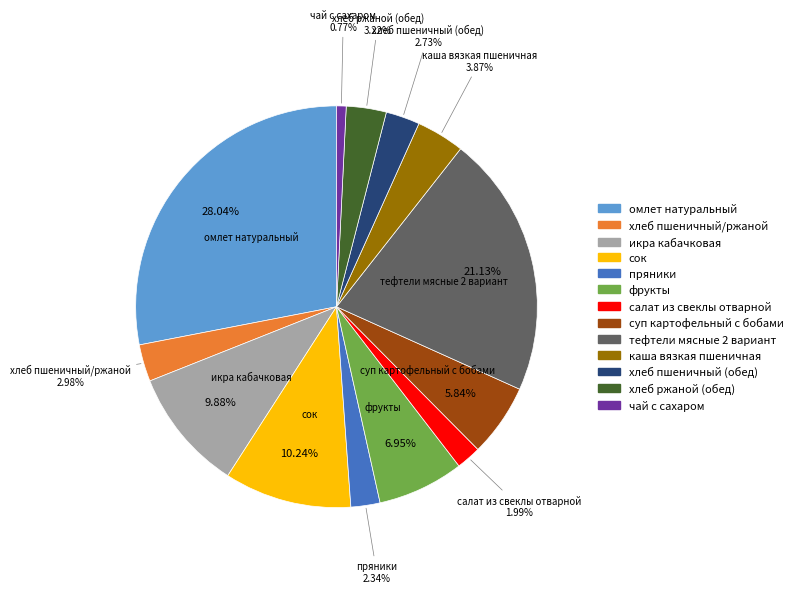

To the nearest percent, what is the average slice percentage?

8%